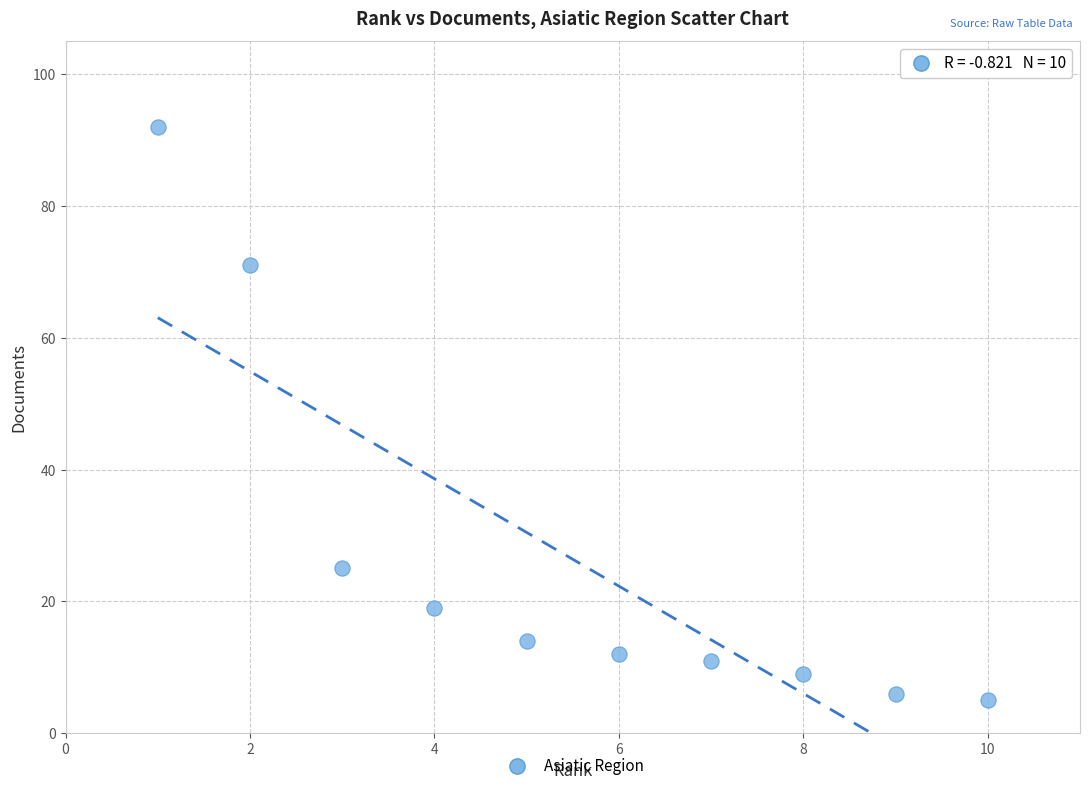

What is the average X value?

6